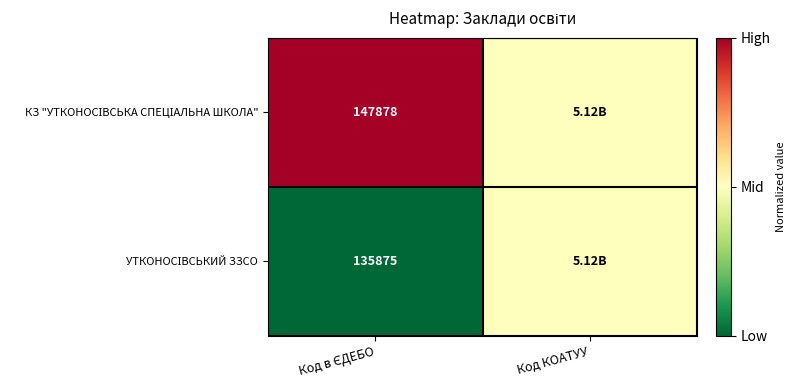

Which has a higher value, Код КОАТУУ or Код в ЄДЕБО?

Код в ЄДЕБО